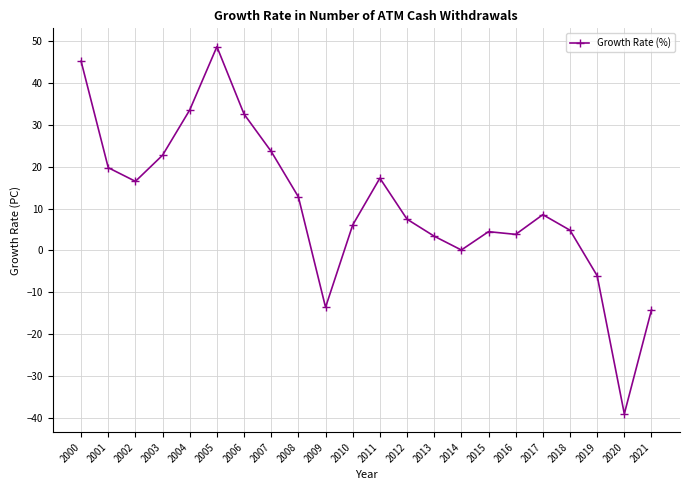

Where is the first local maximum?

2005